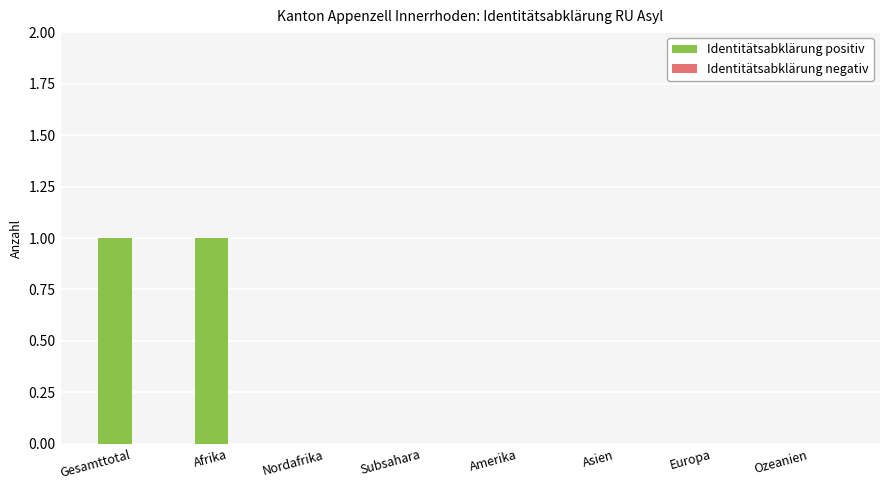

True or false: the data shows 2 at Gesamttotal.

False